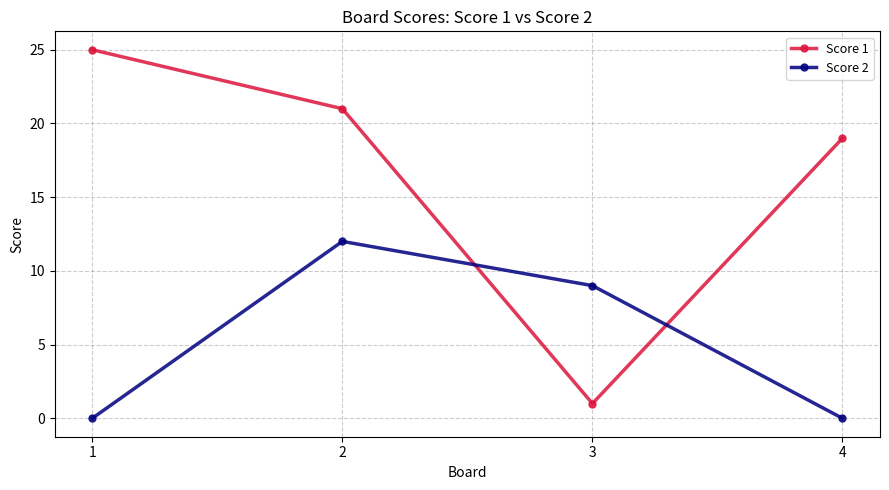

What is the difference between the Score 1 values at 3 and 4?

18